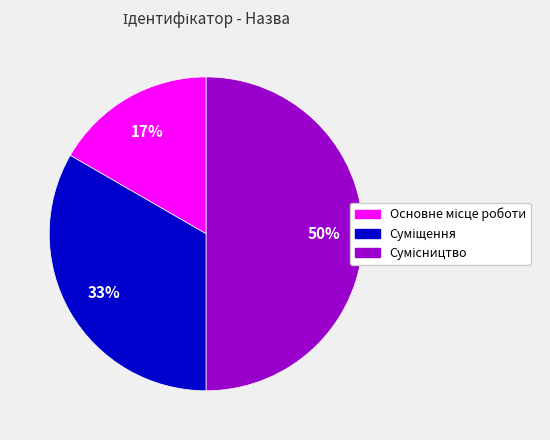

To the nearest percent, what is the average slice percentage?

33%